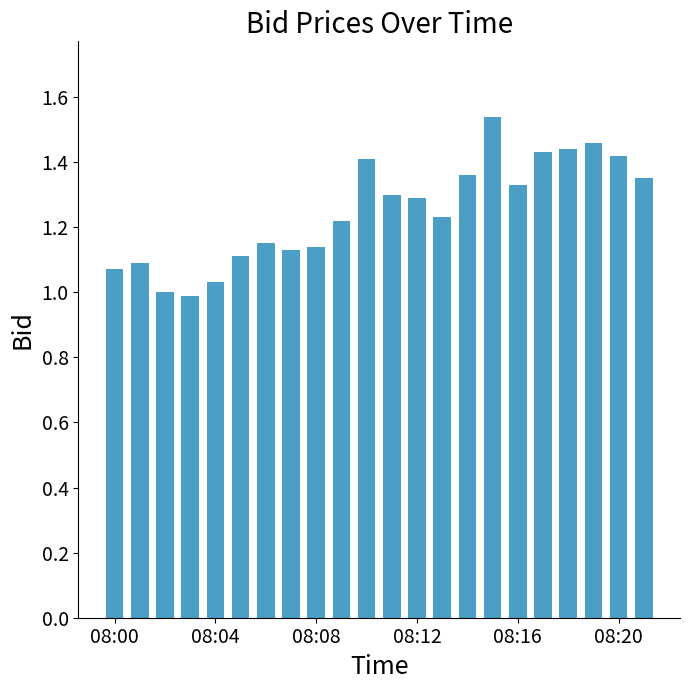

What is the difference between the second highest and second lowest values?

0.5